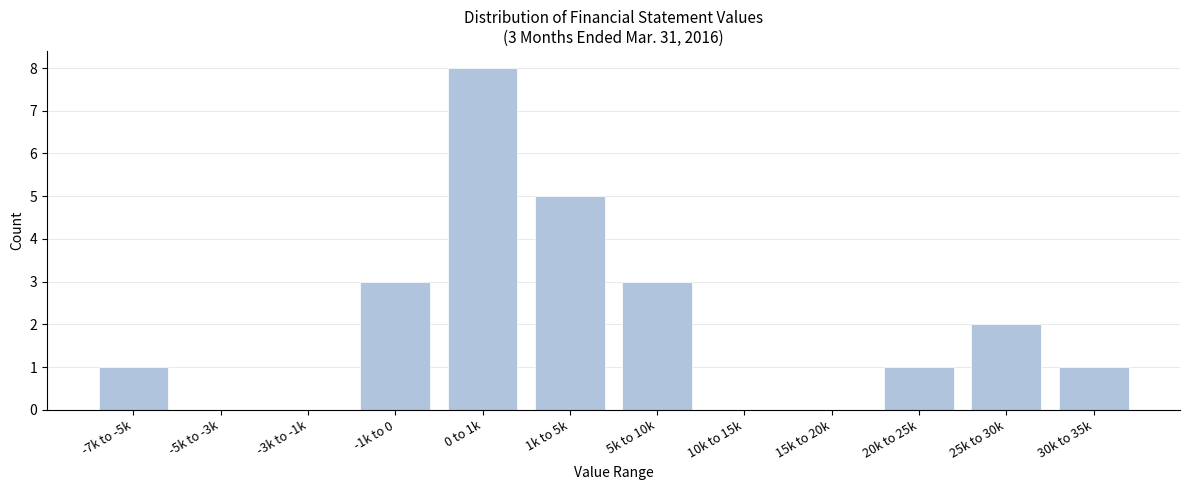

Reading right to left, extract all data points from this chart.

30k to 35k=1	25k to 30k=2	20k to 25k=1	15k to 20k=0	10k to 15k=0	5k to 10k=3	1k to 5k=5	0 to 1k=8	-1k to 0=3	-3k to -1k=0	-5k to -3k=0	-7k to -5k=1